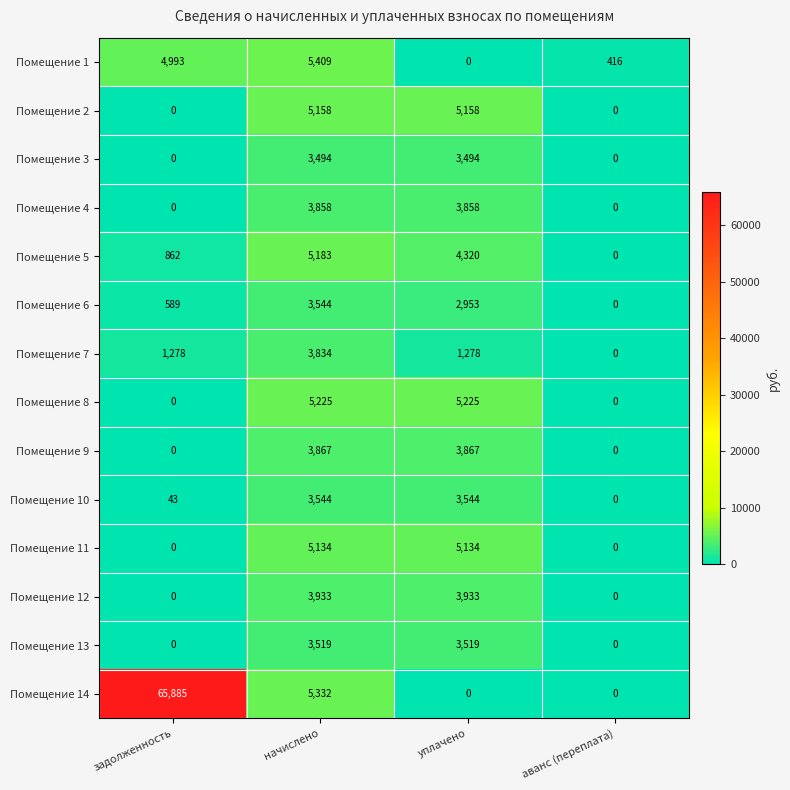

True or false: Помещение 4 has a value of 2473 at уплачено.

False